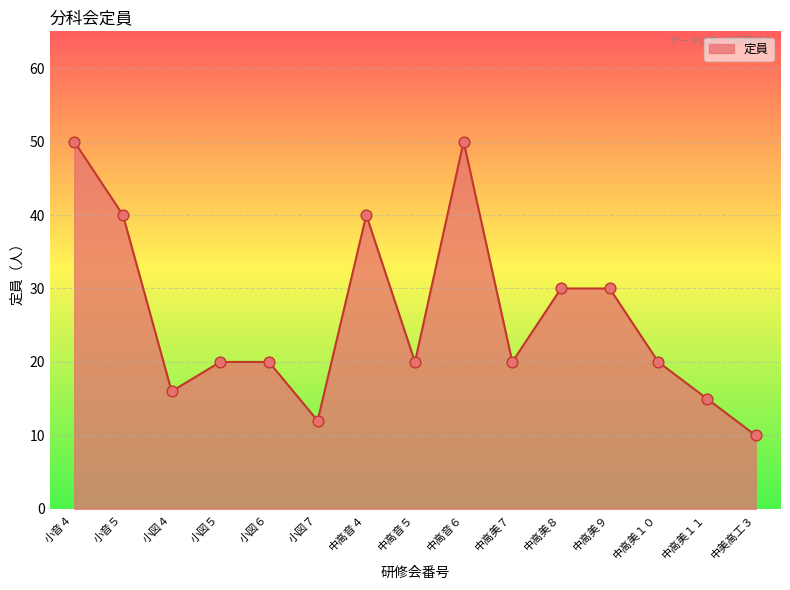

What is the change in value from 中高音４ to 中高美１１?

-25